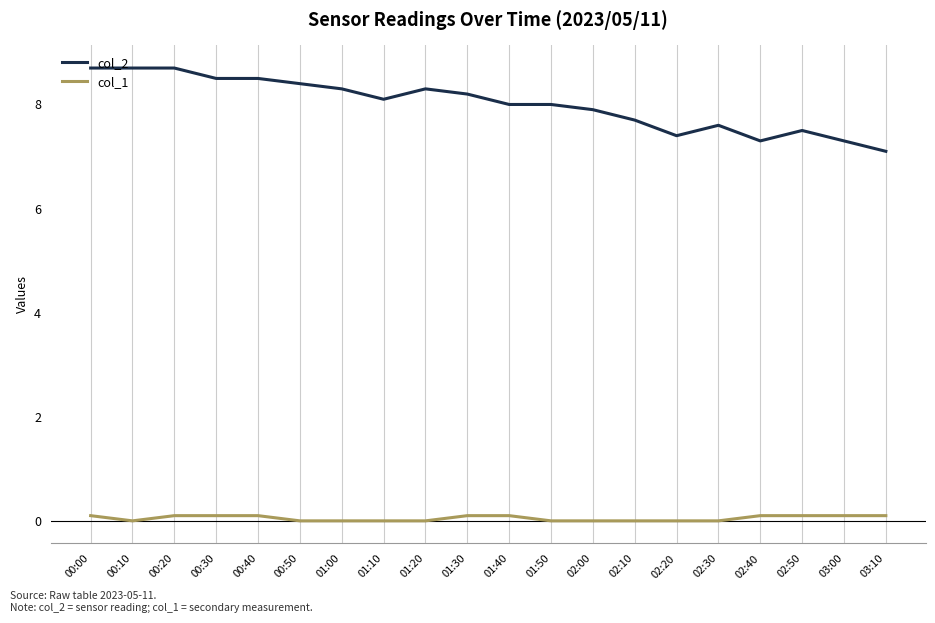

What is the difference between the maximum and second lowest values in the col_2 series?

1.4